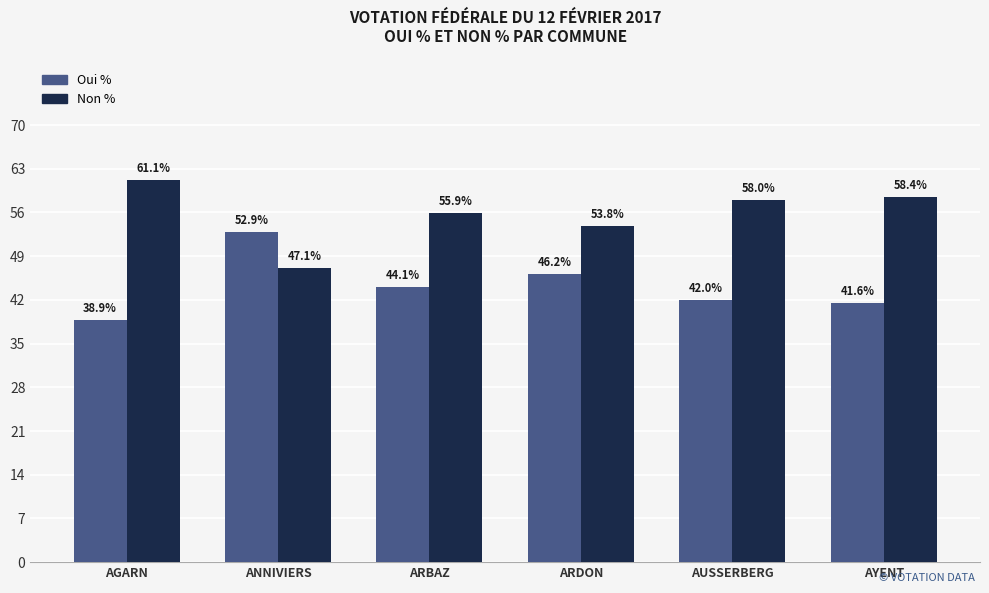

Are the bars horizontal?

No